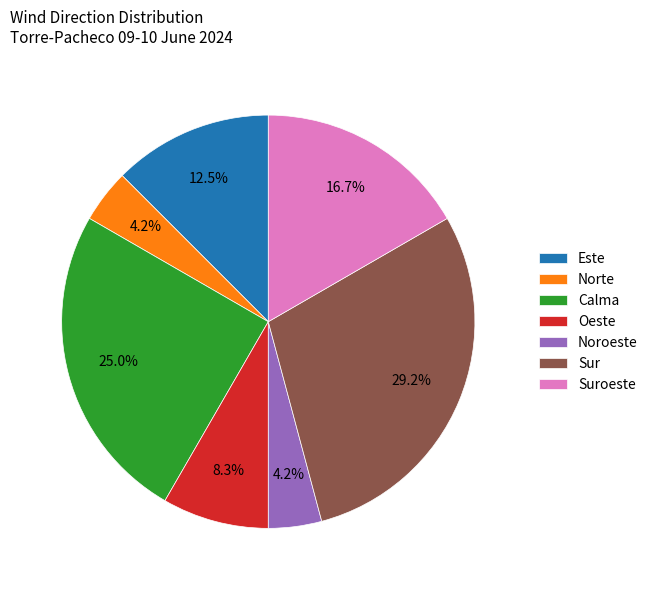

How many segments does this pie chart have?

7